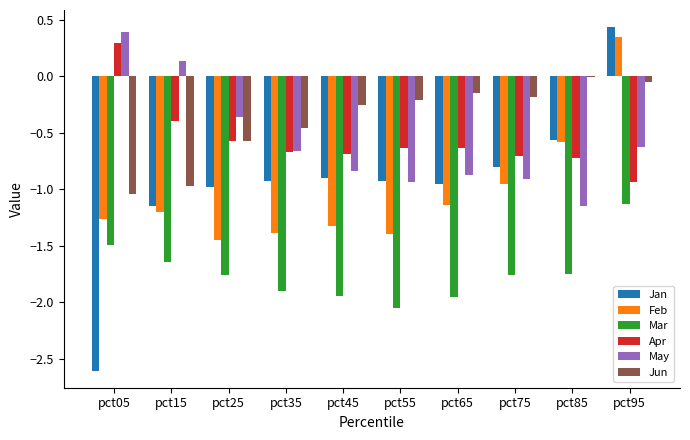

At which category does the chart reach its peak across all series?

pct95